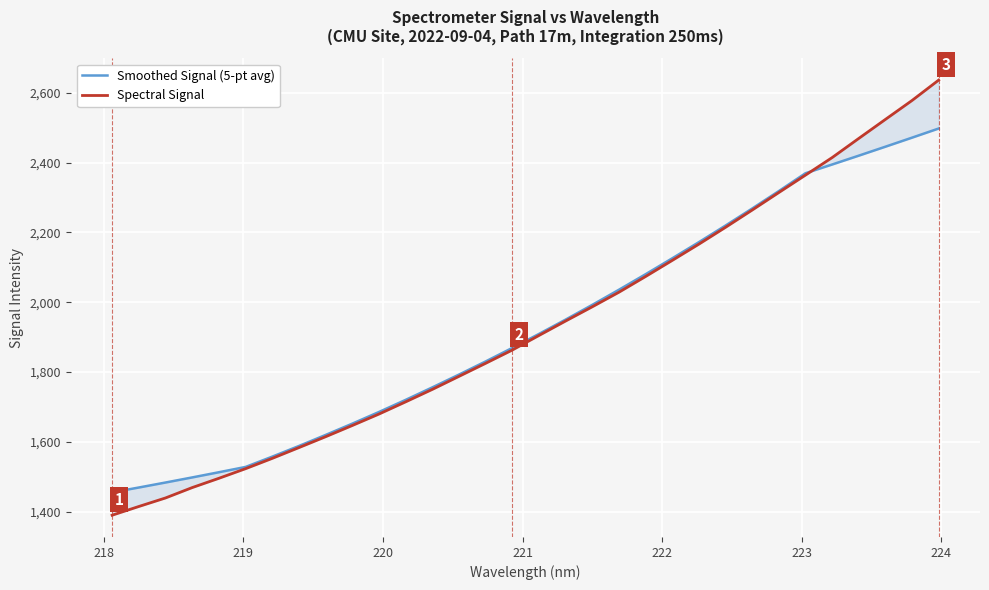

How many distinct data groups are displayed?

2